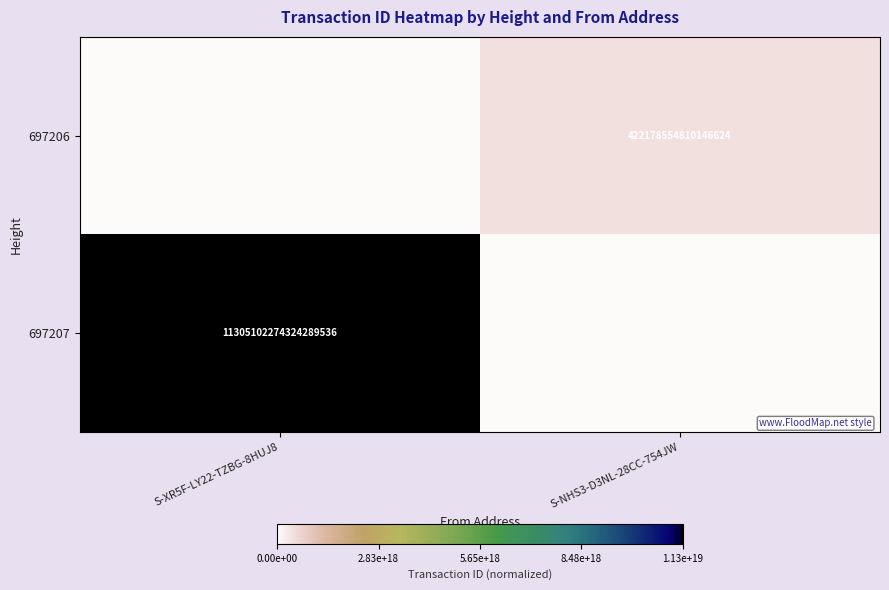

The value of 697207 at S-XR5F-LY22-TZBG-8HUJ8 is 11305102274324289536. True or false?

True